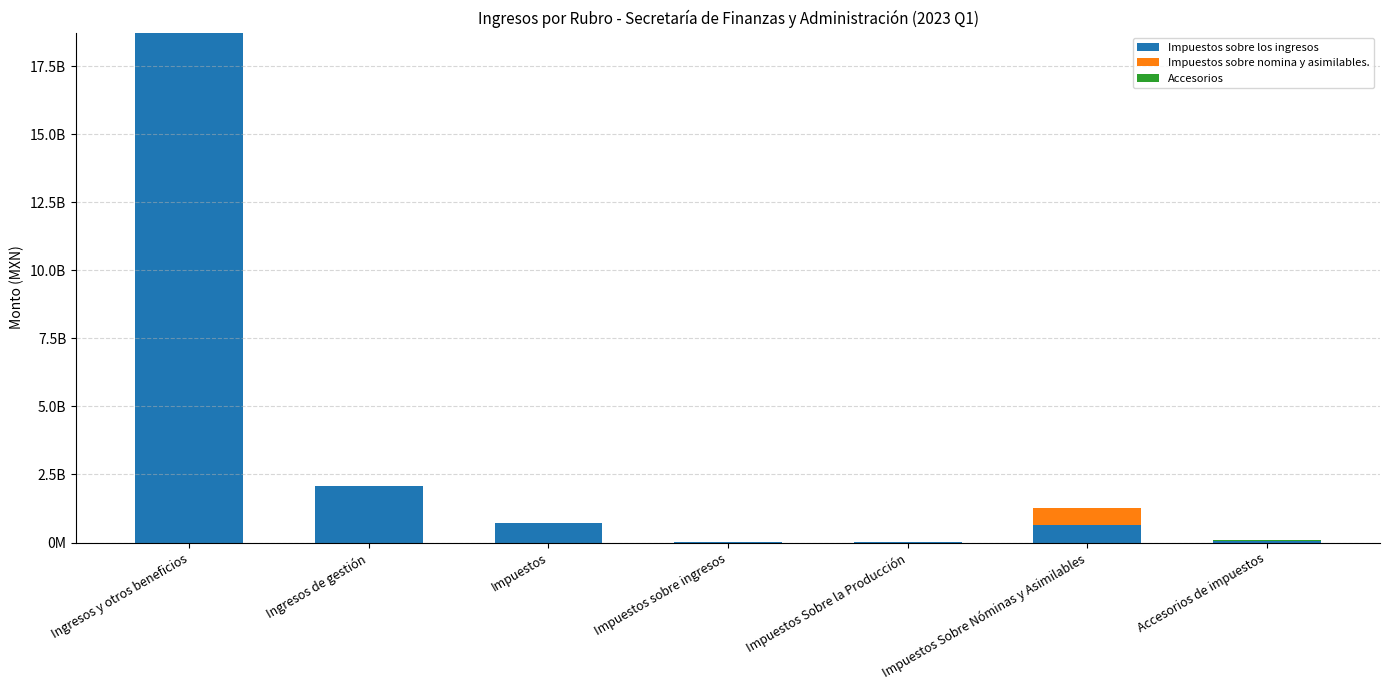

What is the label of the 2nd bar from the left?

Ingresos de gestión